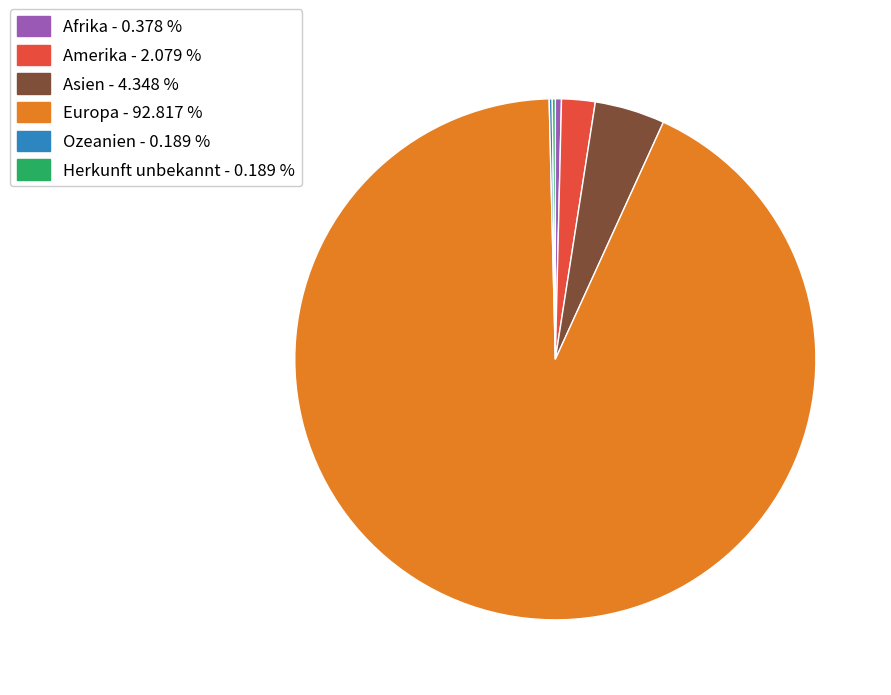

Does any single category account for the majority?

Yes